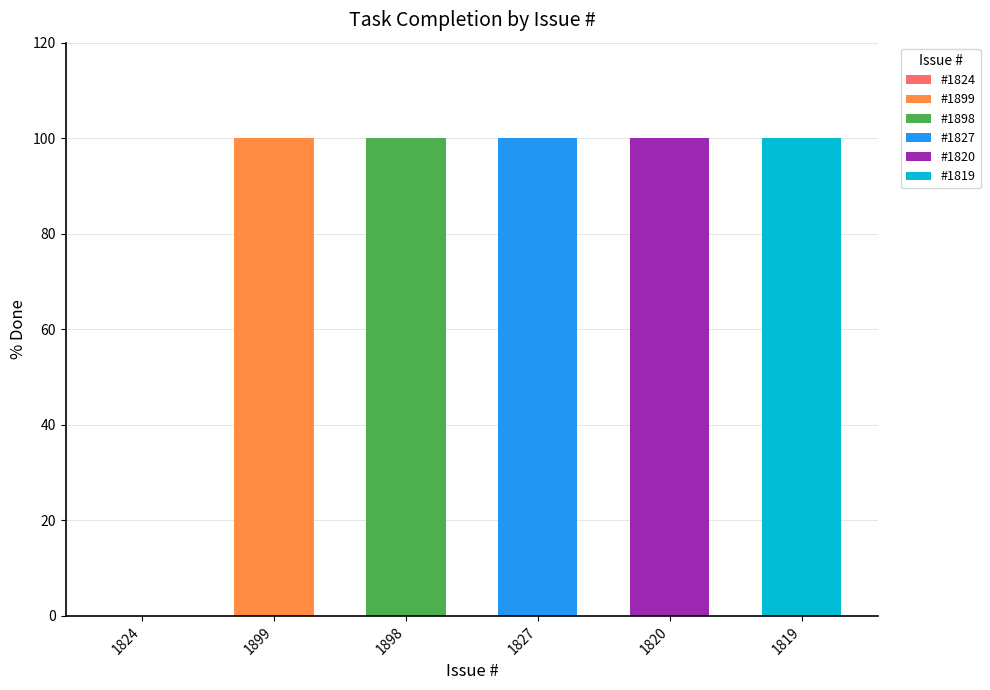

Where is the data nearest to the value 50?

1824